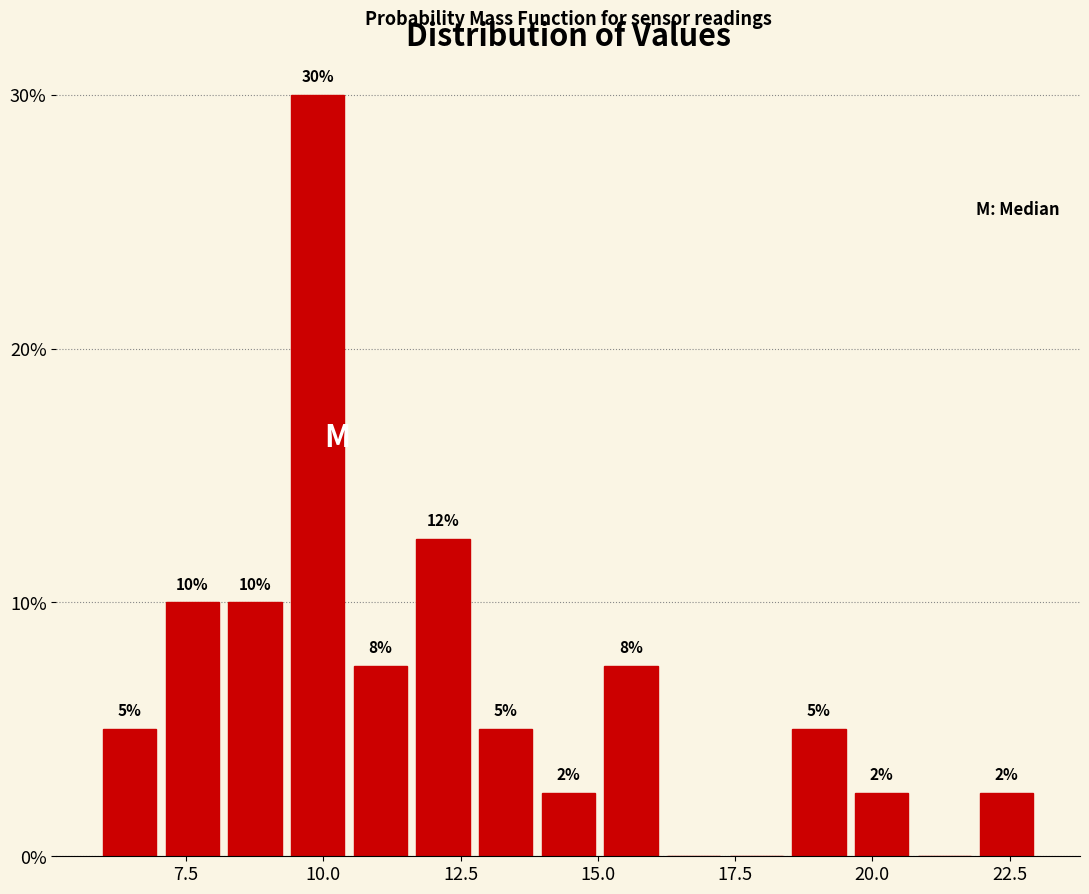

Around what value on the x-axis is the tallest bar? Give the approximate position of its centre, as read against the axis.

10.0